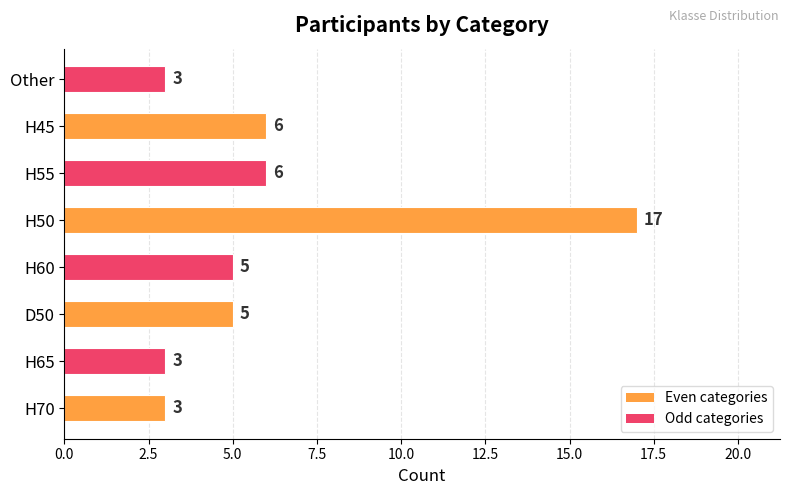

Which category has the highest value across all series?

H50